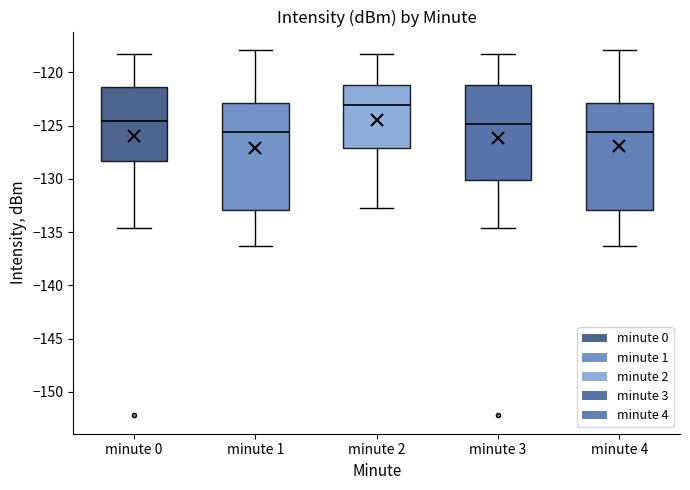

Which box's median line is the highest?

minute 2